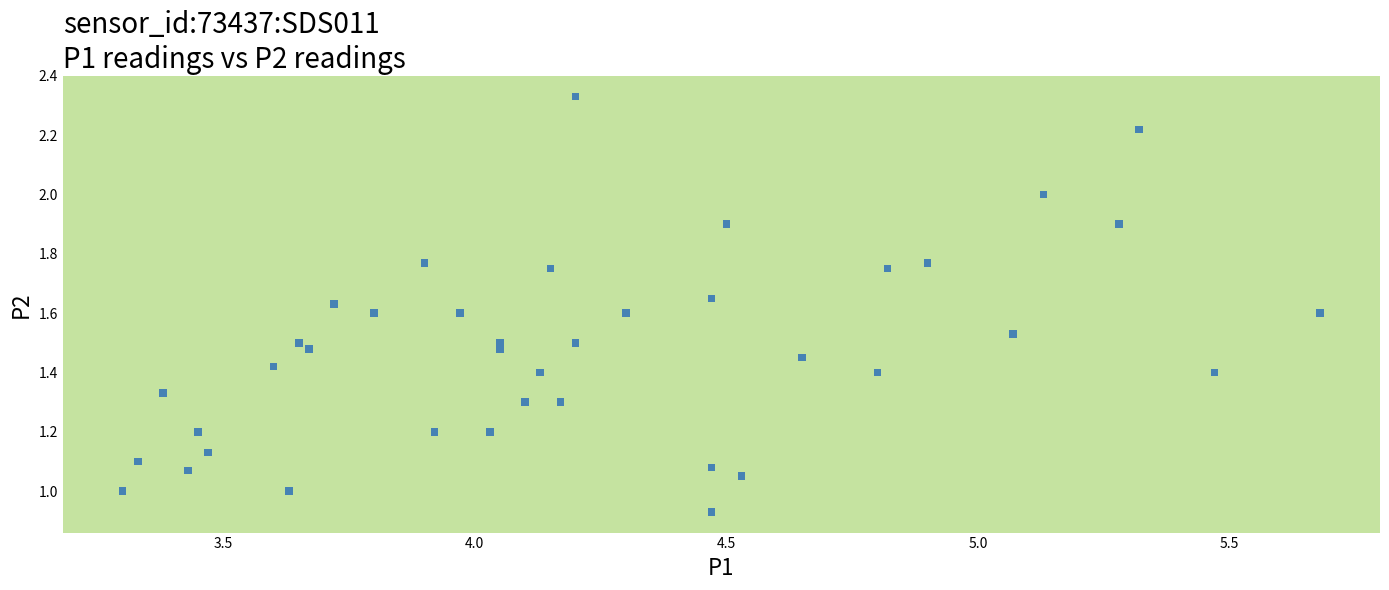

What is the range of X values (max minus min)?

2.4